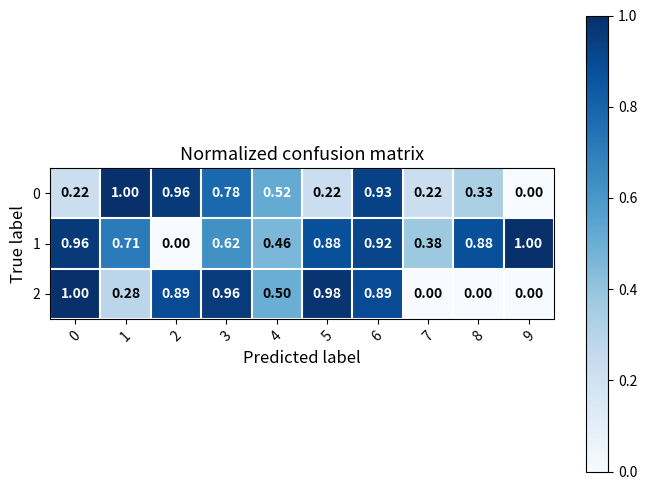

How many distinct data groups are displayed?

3